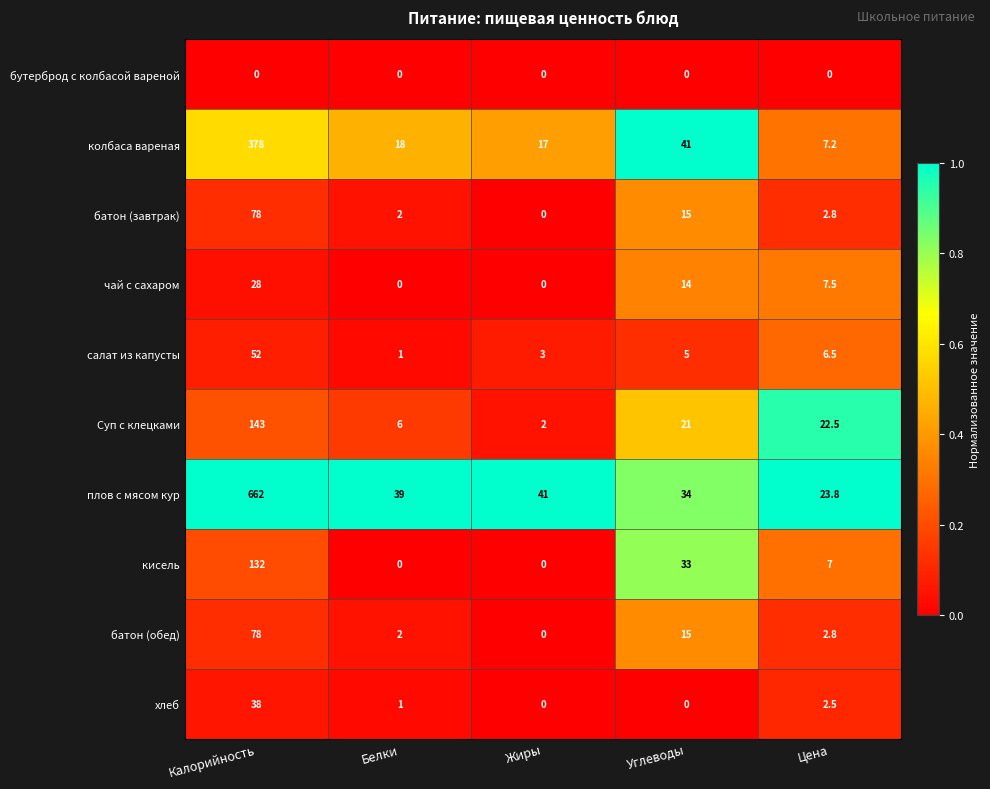

At which category is the sum across all series the highest?

Калорийность